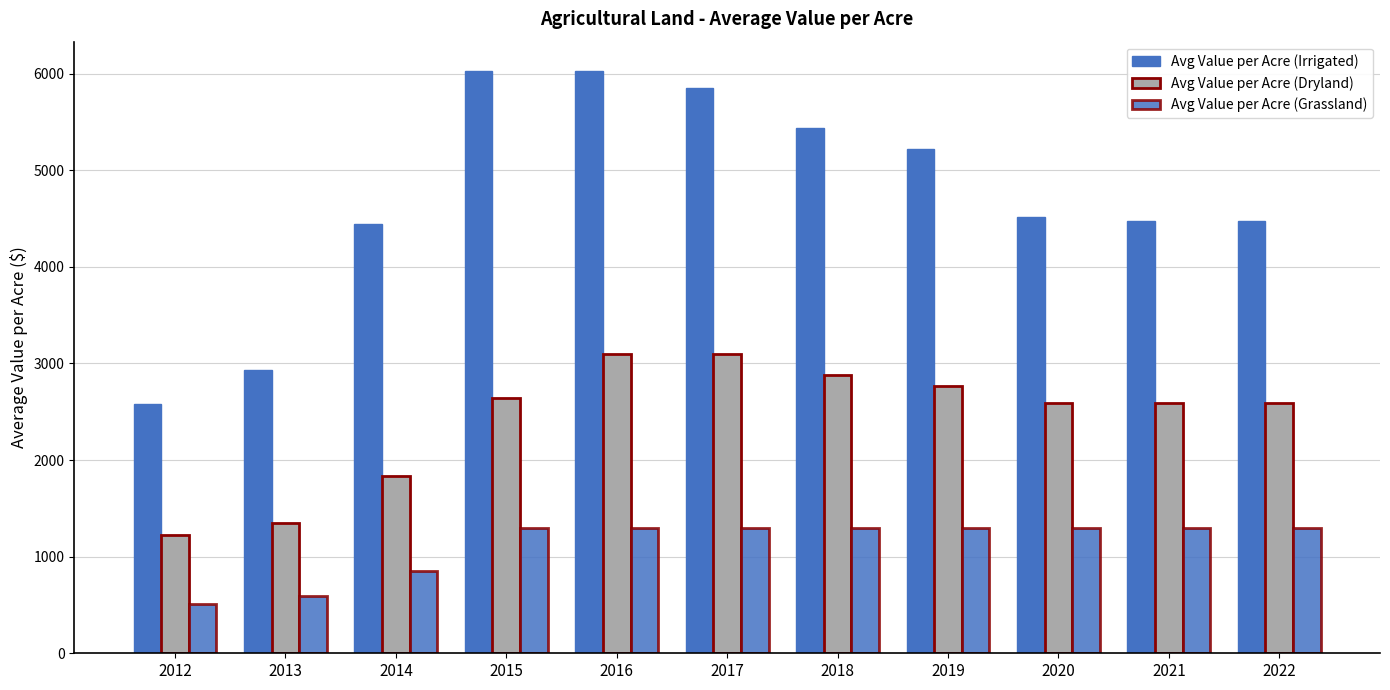

What is the lowest value of the Avg Value per Acre (Dryland) series?

1224.3